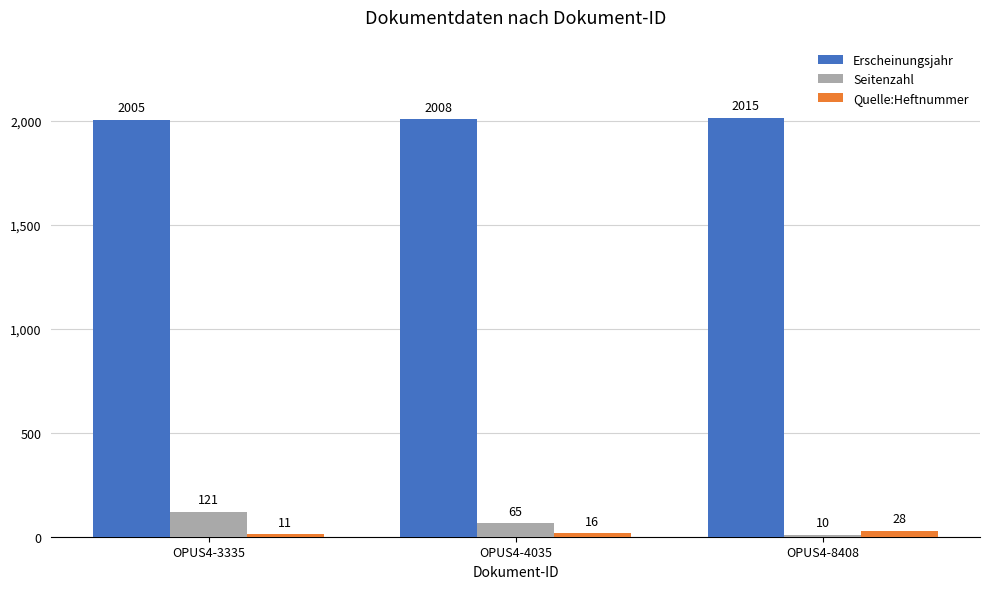

What is the average value of the Erscheinungsjahr series?

2009